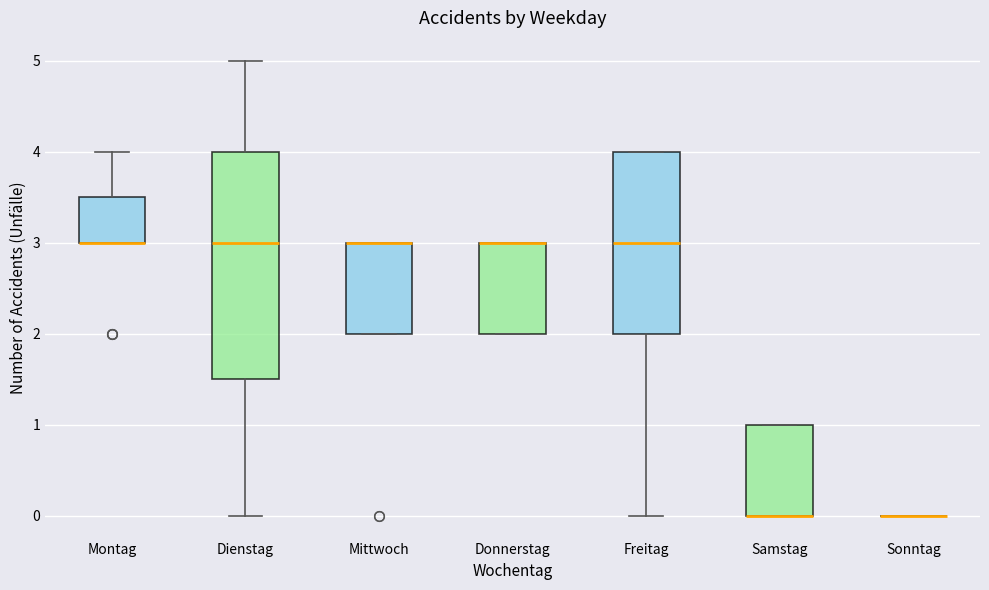

Where does the lower whisker of the box for Dienstag end on the y-axis? The values are not printed on the chart, so give them approximately, as read against the axis.

0.0